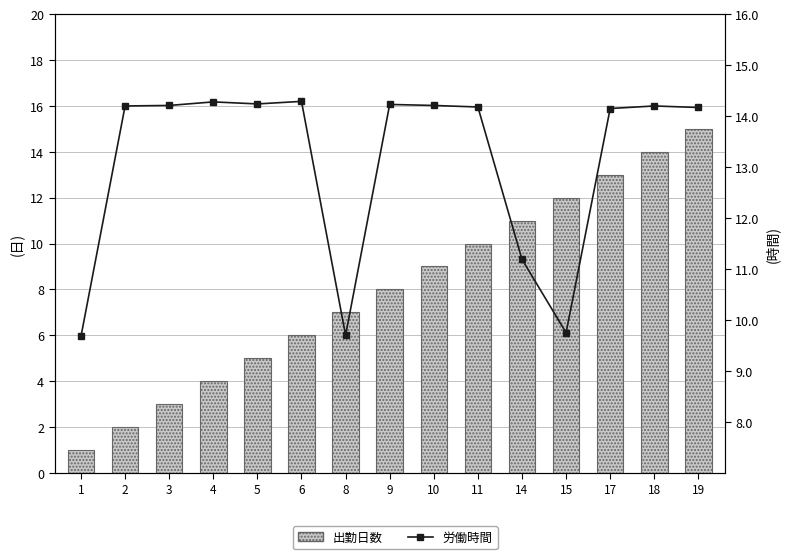

What is the difference between the maximum and minimum values in the 出勤日数 series?

14.0